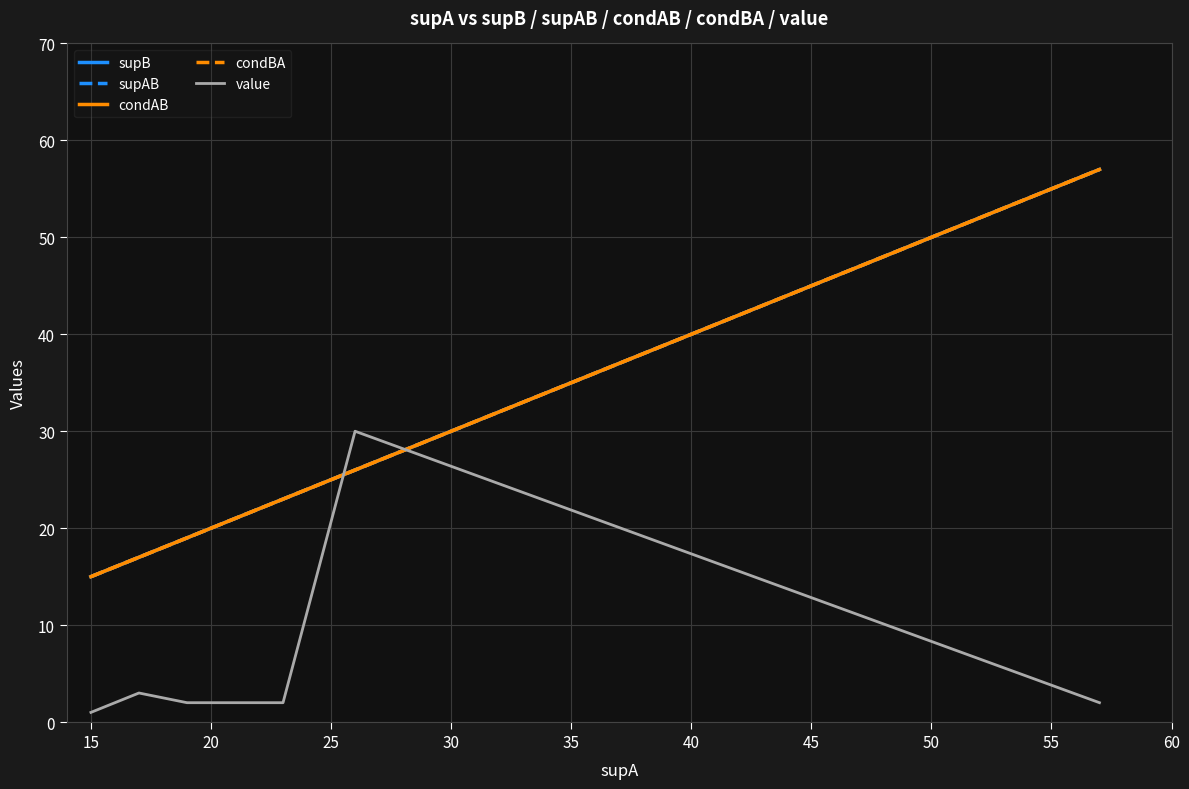

True or false: supAB has more than 0 interior local peaks.

False